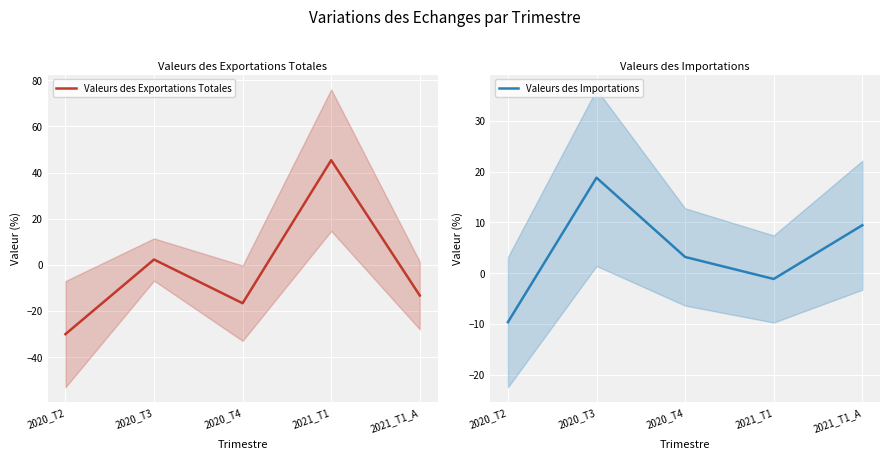

Between which two adjacent categories do Valeurs des Exportations Totales and Valeurs des Importations first intersect?

2020_T4 and 2021_T1